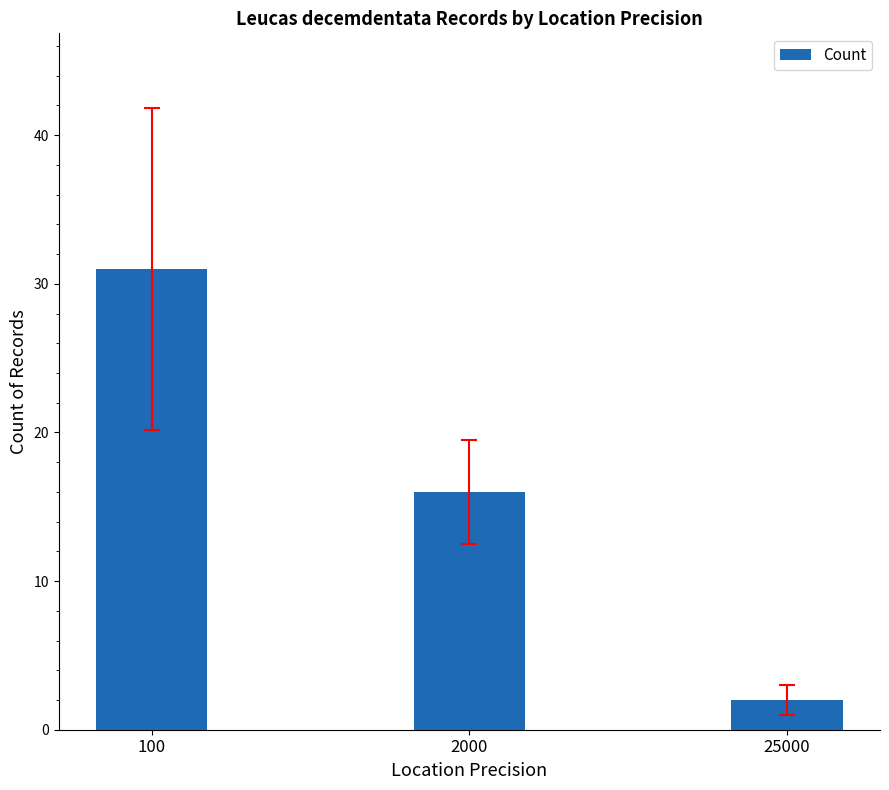

Are the bars horizontal?

No